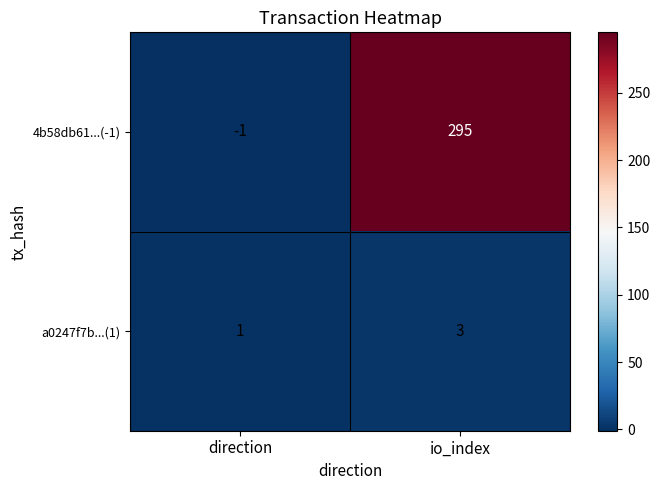

At which label does 4b58db61...(-1) reach its peak?

io_index